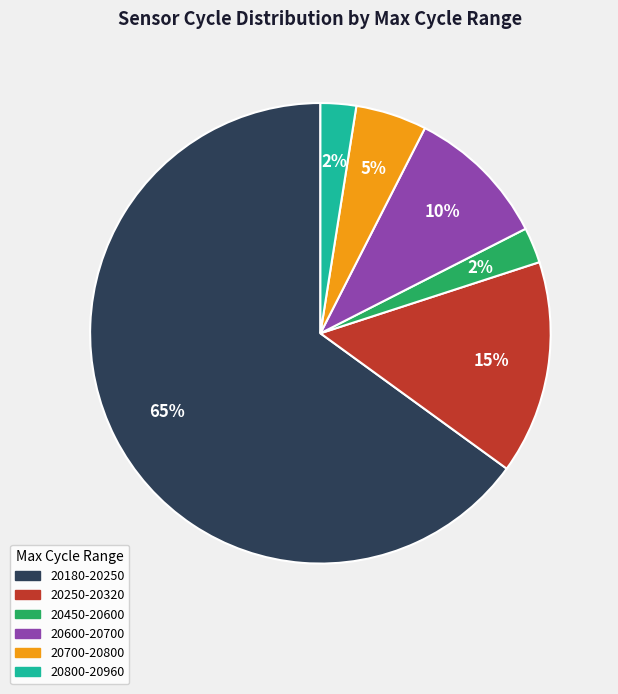

To the nearest percent, what is the average slice percentage?

17%